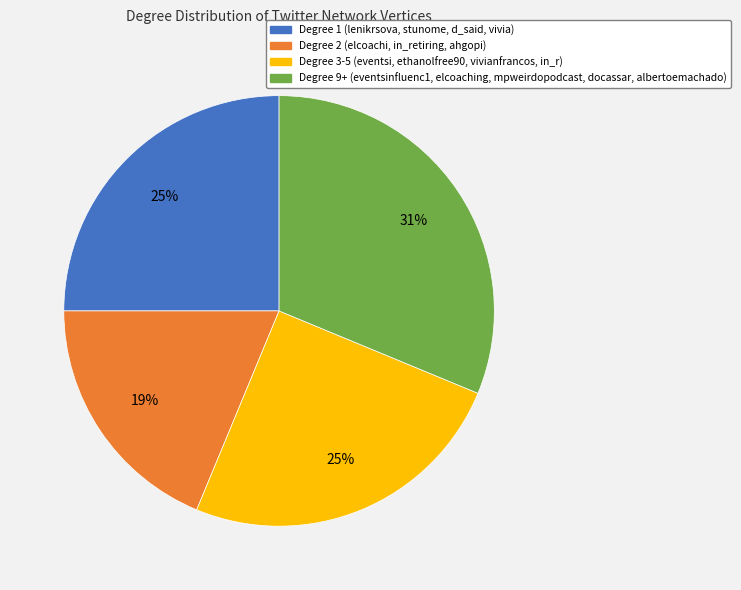

The Degree 1 (lenikrsova, stunome, d_said, vivia) slice represents 38% of the pie. True or false?

False